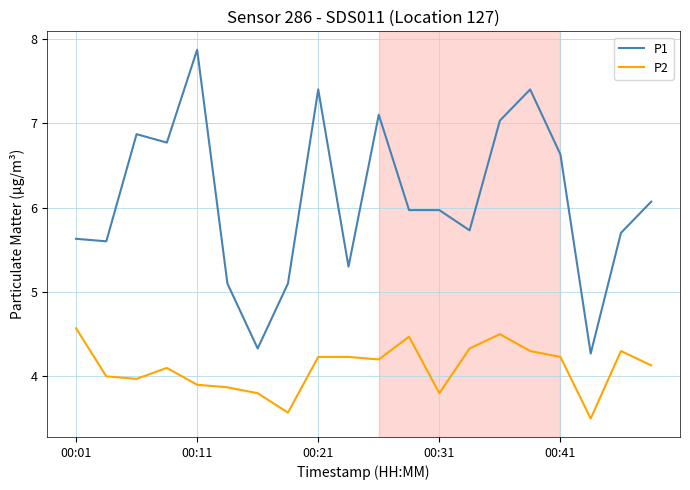

Which series has the widest spread of values?

P1